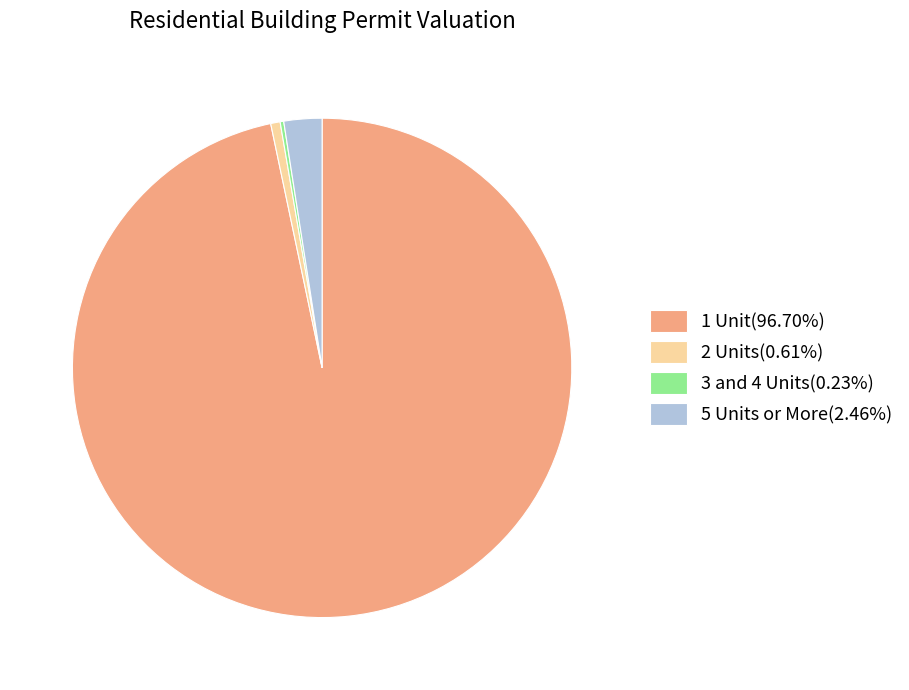

Is there any slice that represents more than half of the pie?

Yes